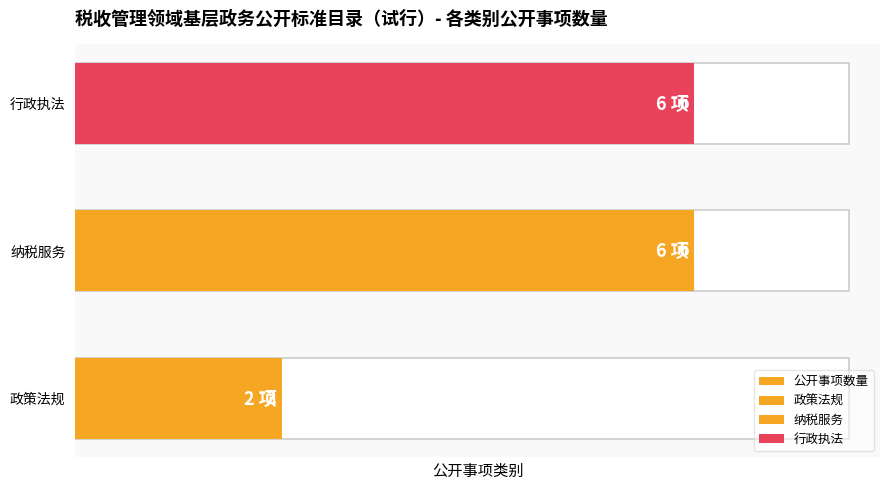

What is the difference between the values at 纳税服务 and 政策法规?

4